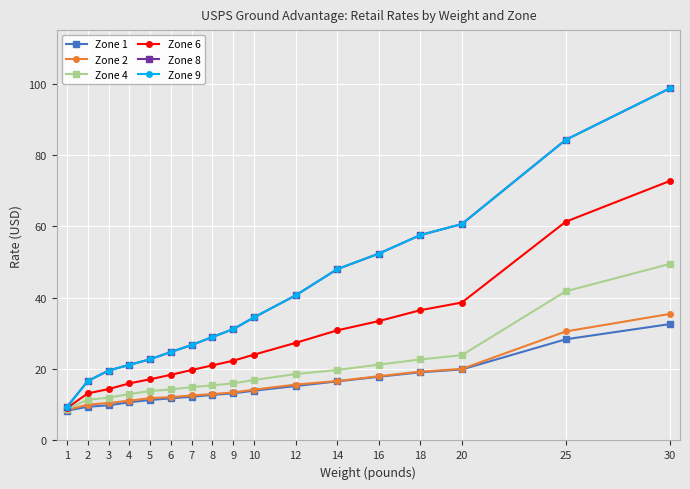

What is the value of the Zone 6 point at the 7th from the left?

19.8